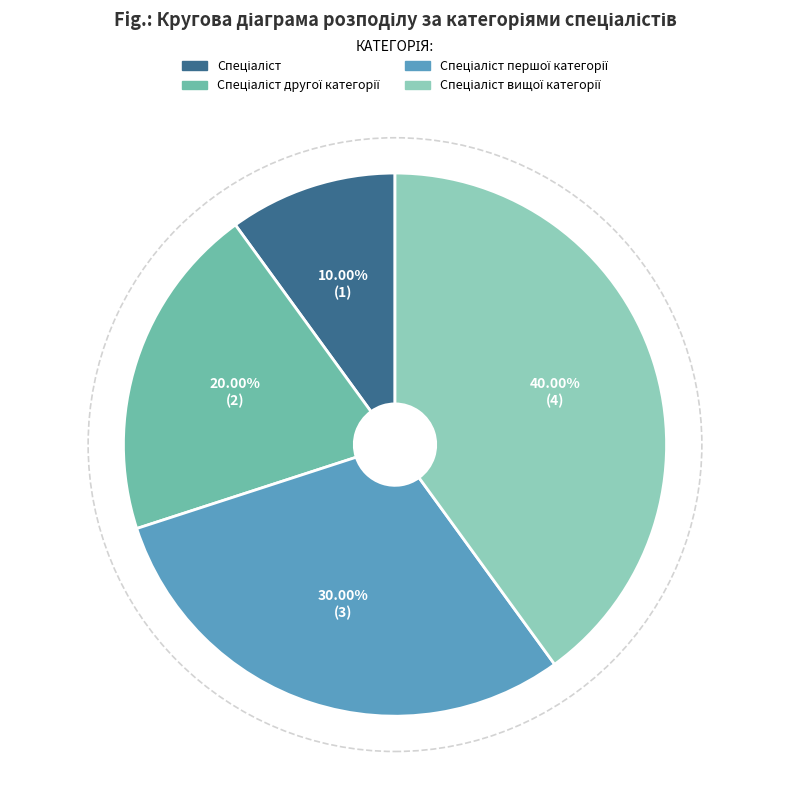

Is there a majority slice in this chart?

No